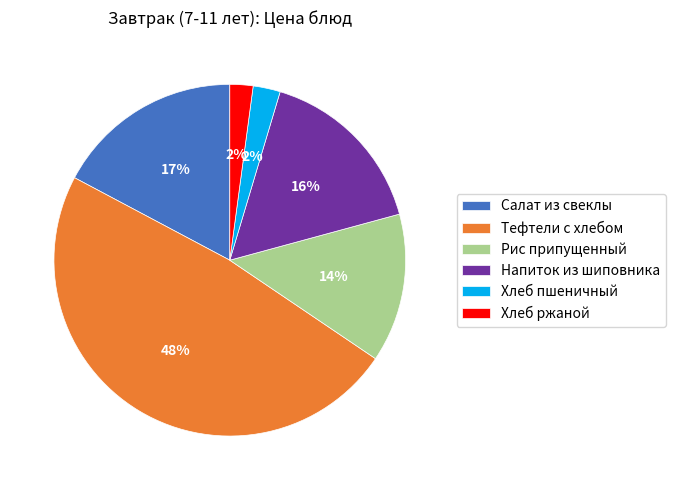

Which category has the biggest portion of the pie?

Тефтели c хлебом